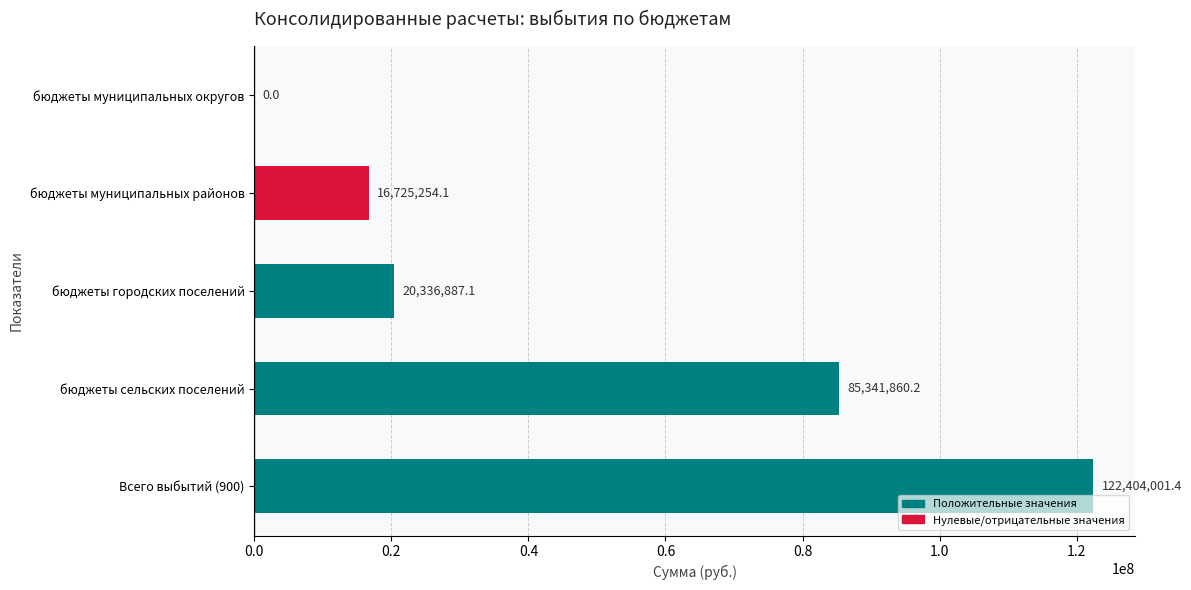

Does the chart contain stacked bars?

No